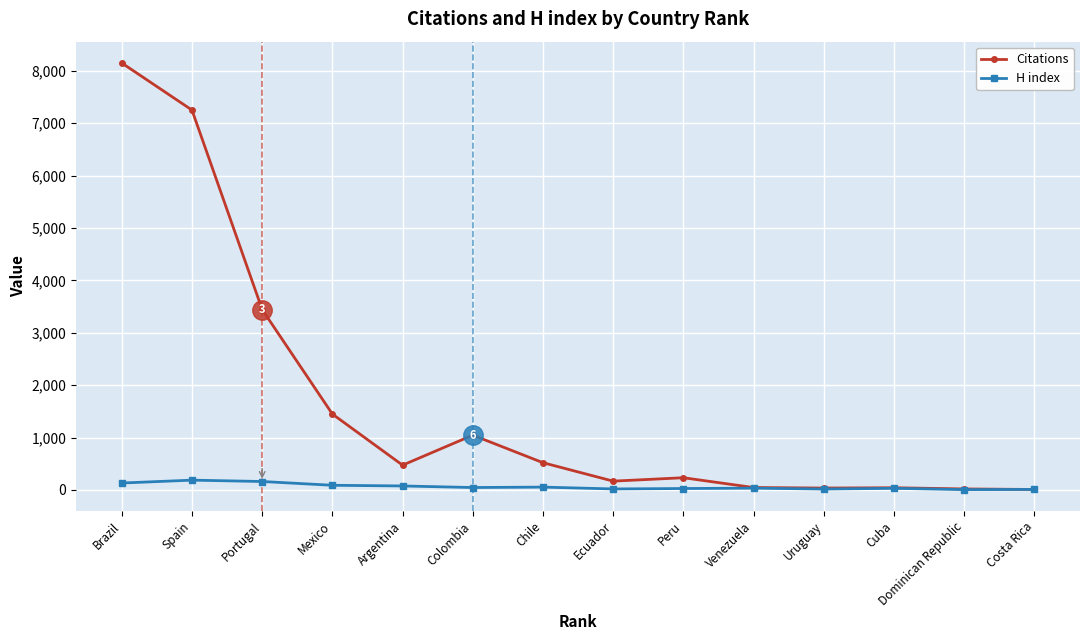

The value of Citations at Mexico is 1448. True or false?

True